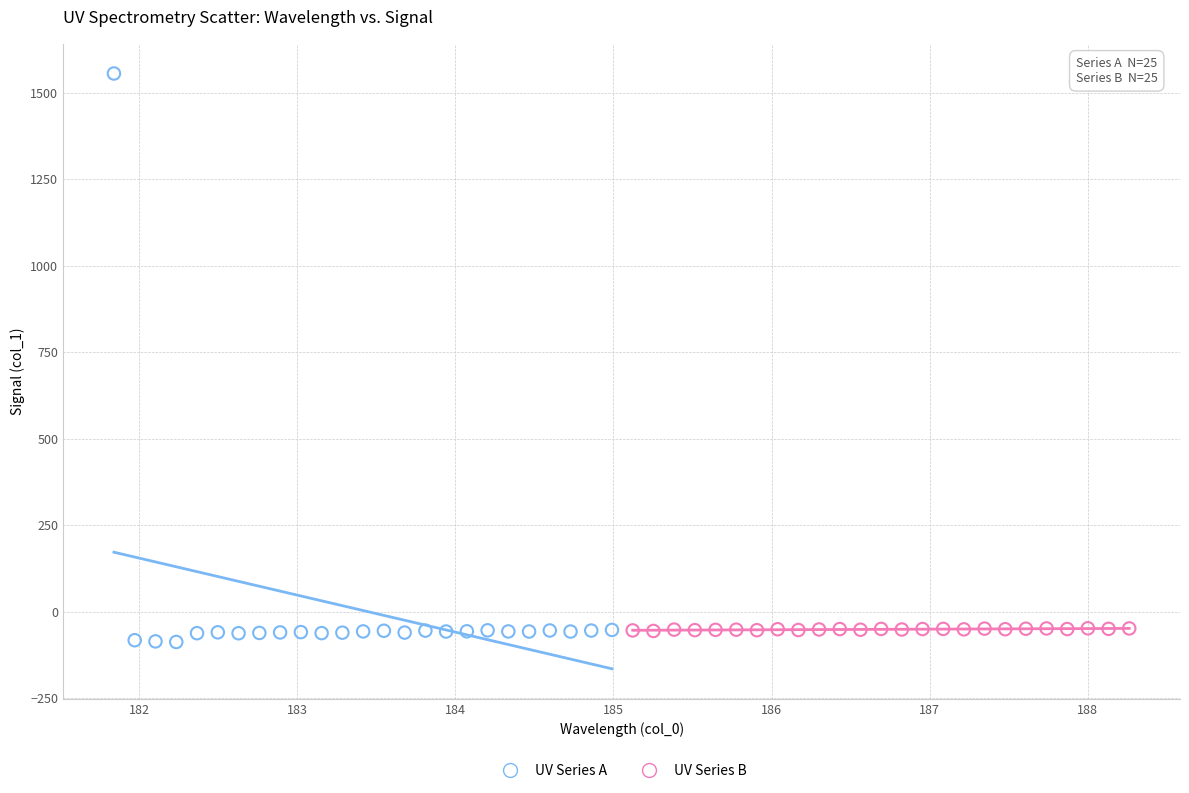

Which series contains the highest Y value?

UV Series A